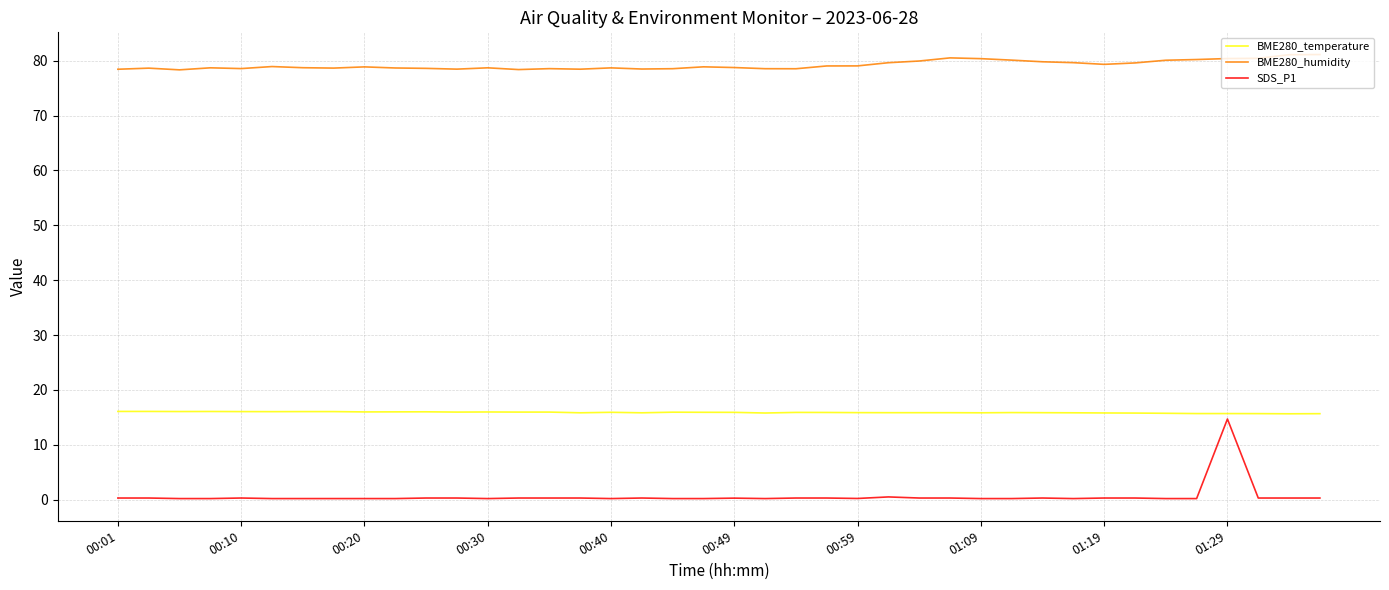

What is the lowest value of the BME280_humidity series?

78.3